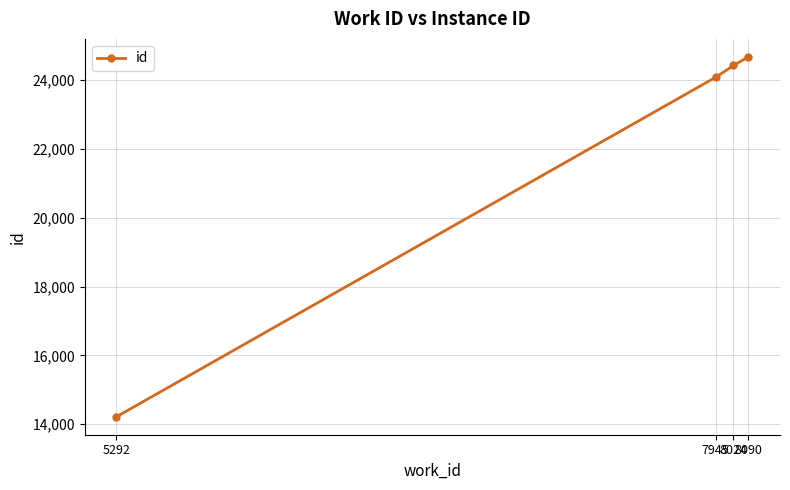

Which category has the lowest value across all series?

5292